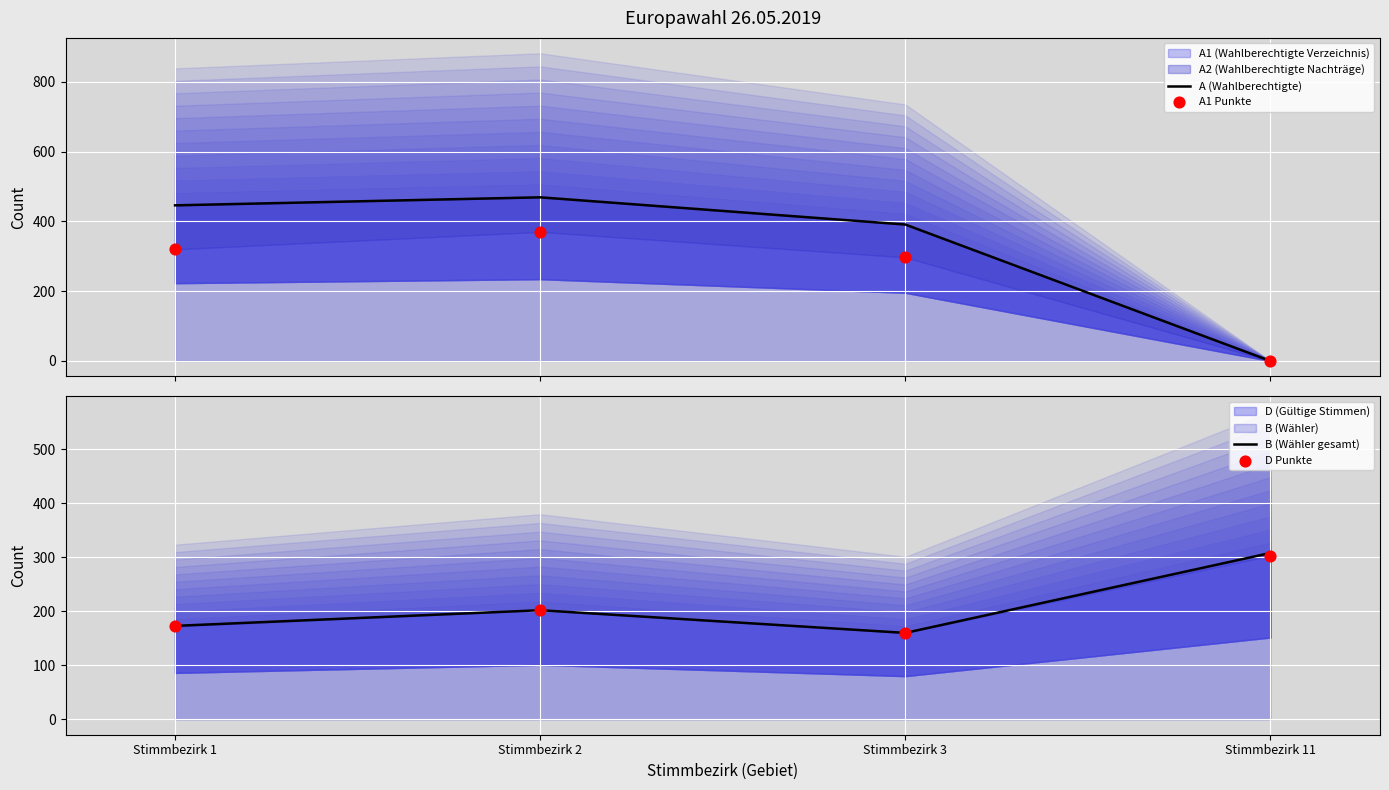

Which series reaches the minimum Y coordinate?

A (Wahlberechtigte)